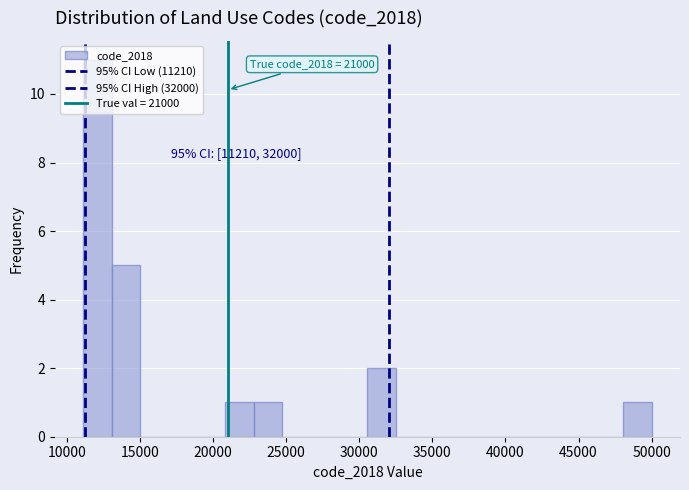

Around what value on the x-axis is the tallest bar? Give the approximate position of its centre, as read against the axis.

12000